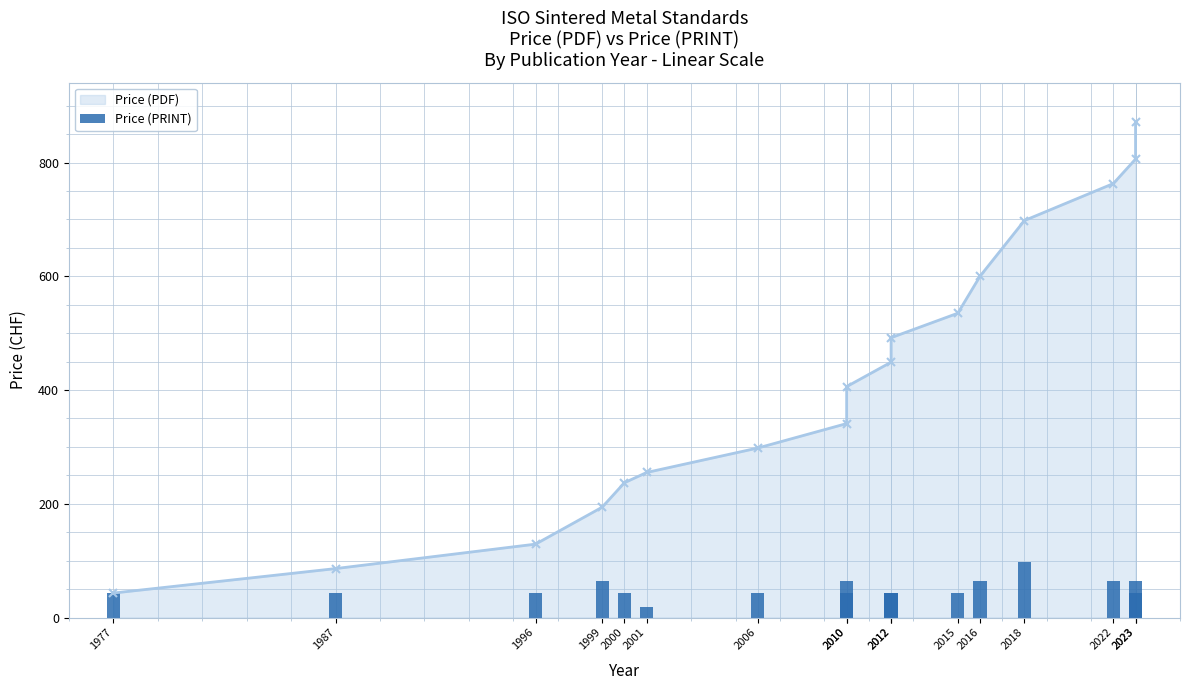

Between 1996 and 2006, which series saw the biggest shift?

Price (PDF)